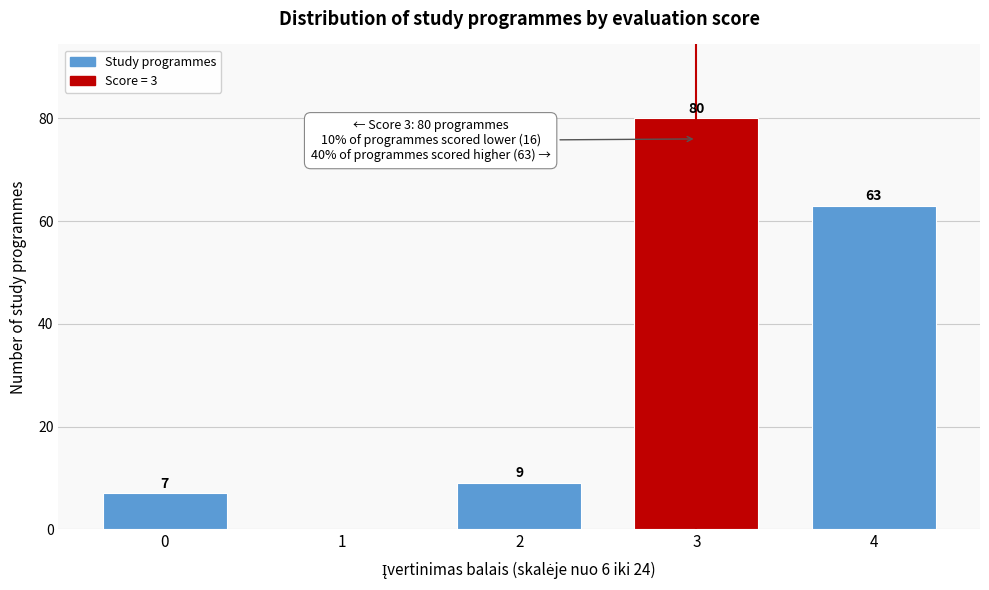

Reading left to right, list all the values displayed in this chart.

0=7	1=0	2=9	3=80	4=63